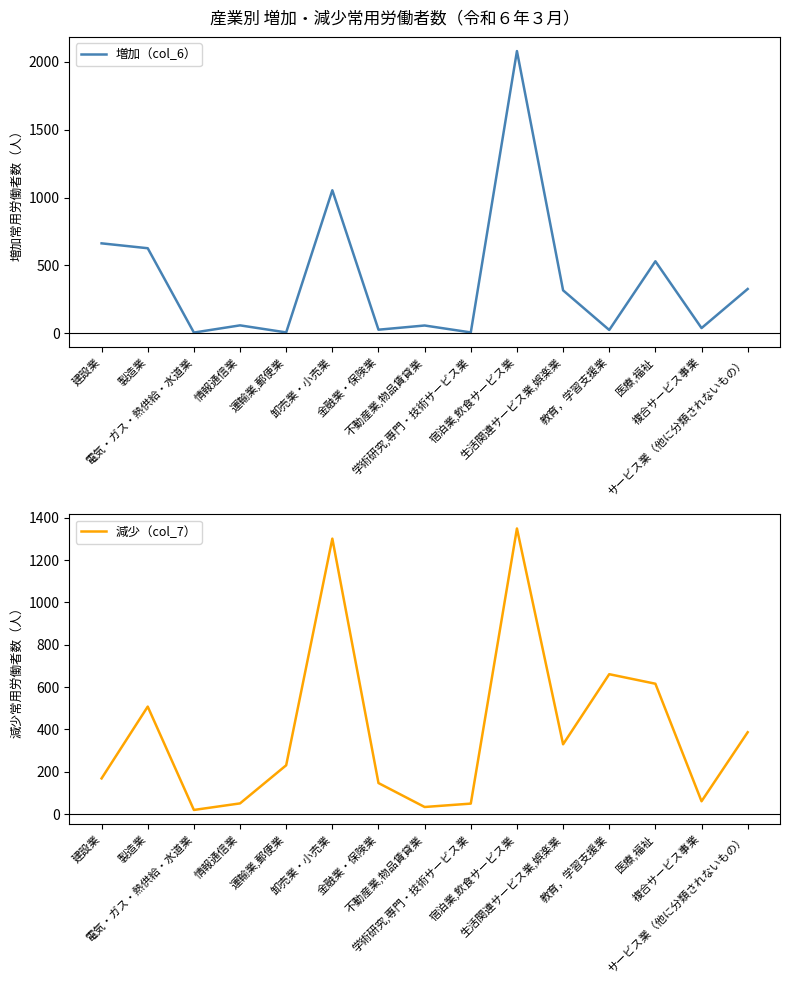

Where is the first local minimum for 減少（col_7）?

電気・ガス・熱供給・水道業